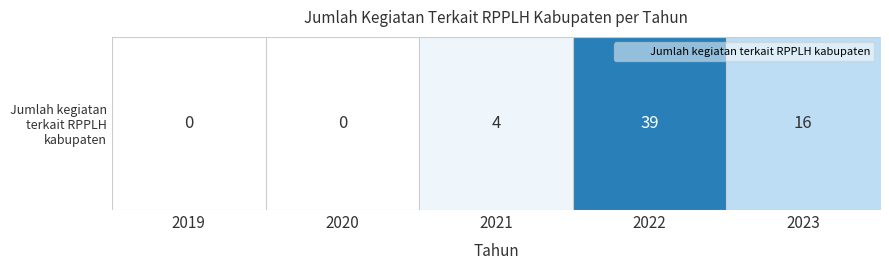

Is it true that the value at 2022 is 39?

True